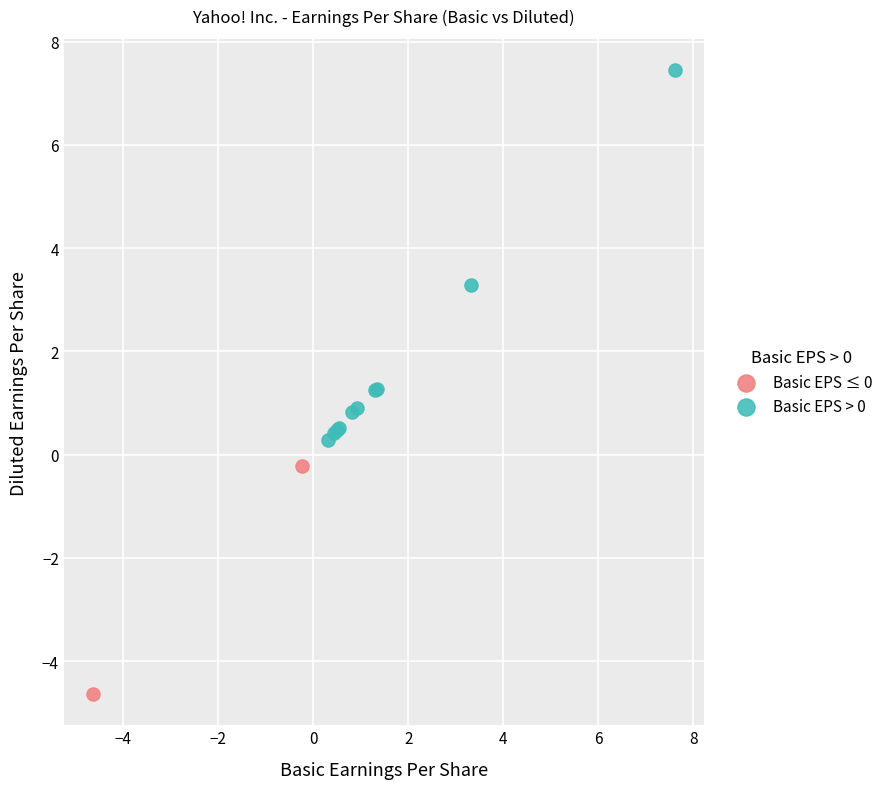

Which series has the widest spread of Y values?

Basic EPS > 0